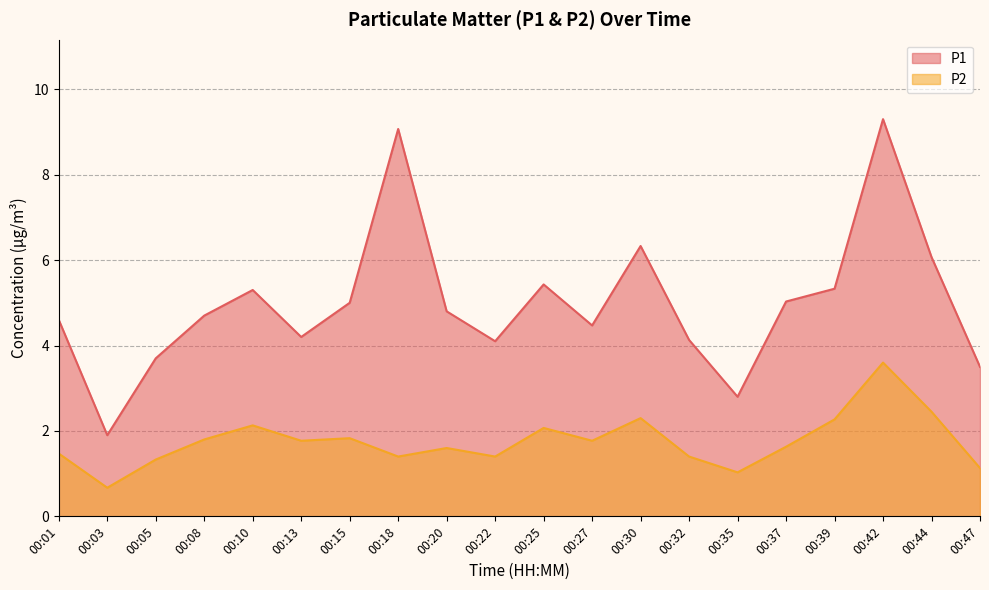

What is the spread (max minus min) of values at 00:10?

3.2